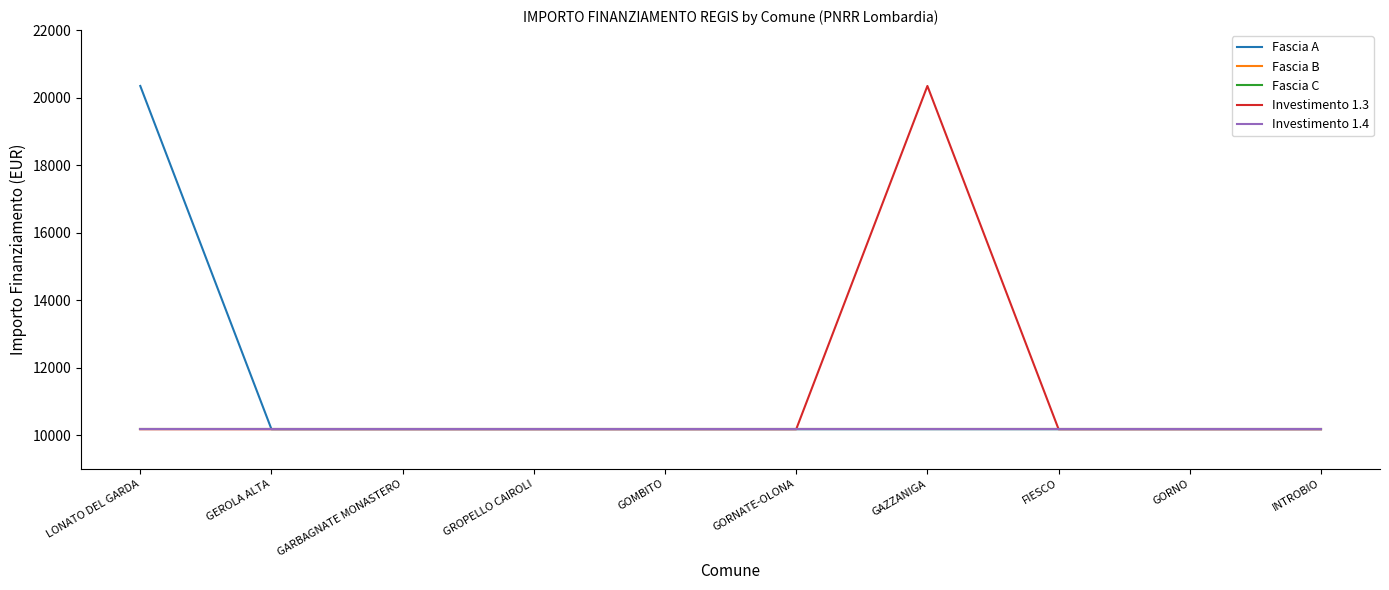

Does the chart have visible grid lines?

No